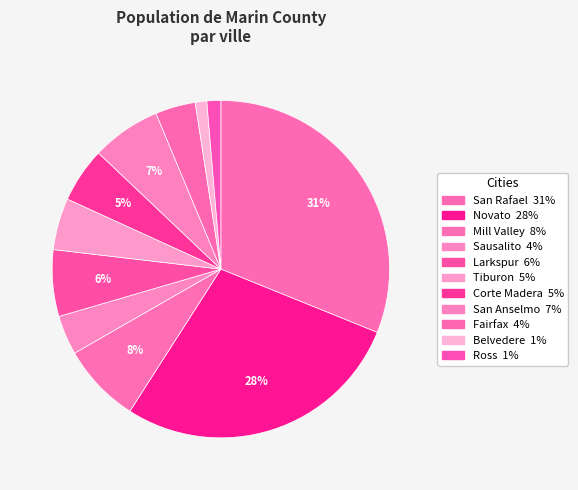

To the nearest percent, what portion does Novato represent?

28%